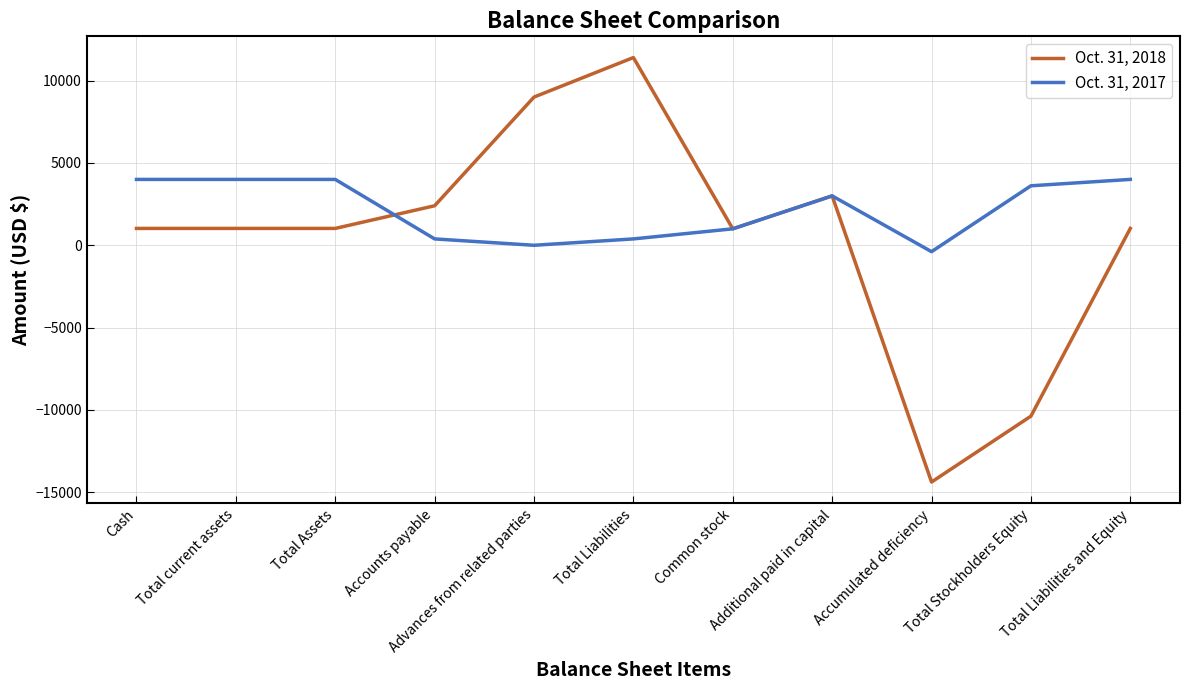

What is the difference between the maximum and minimum values in the Oct. 31, 2017 series?

4387